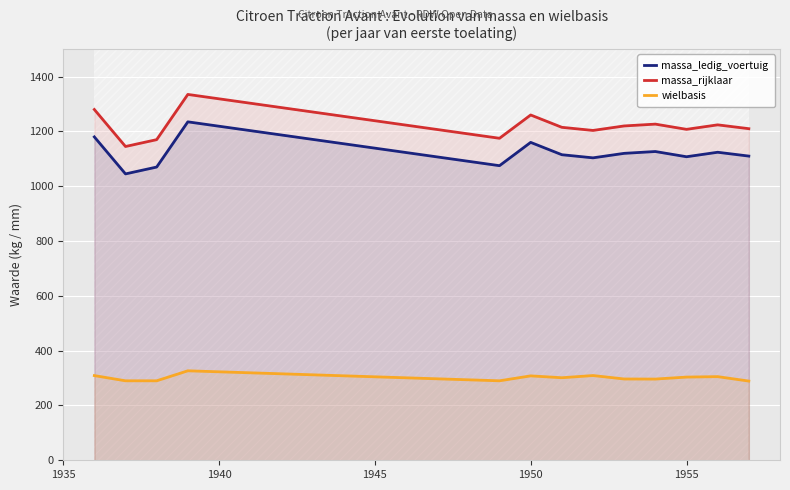

What is the maximum value for massa_rijklaar?

1335.0